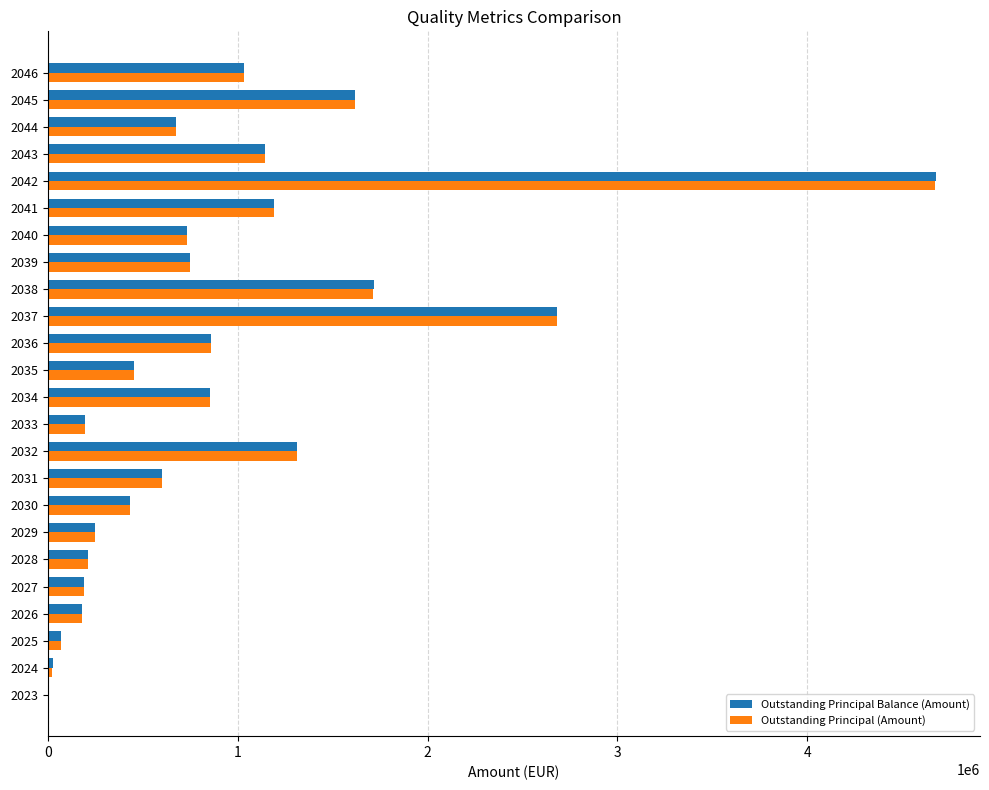

What is the sum of all Outstanding Principal (Amount) values?

21856527.8